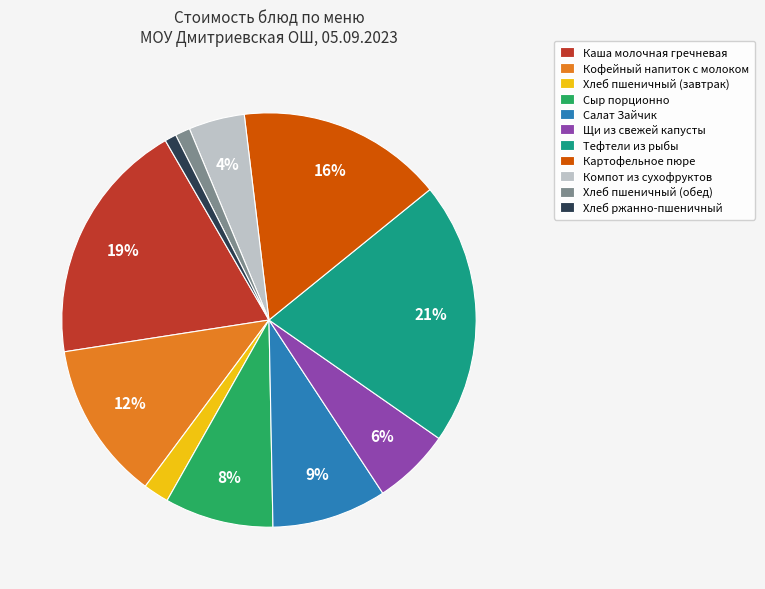

True or false: Салат Зайчик accounts for 9% of the total.

True